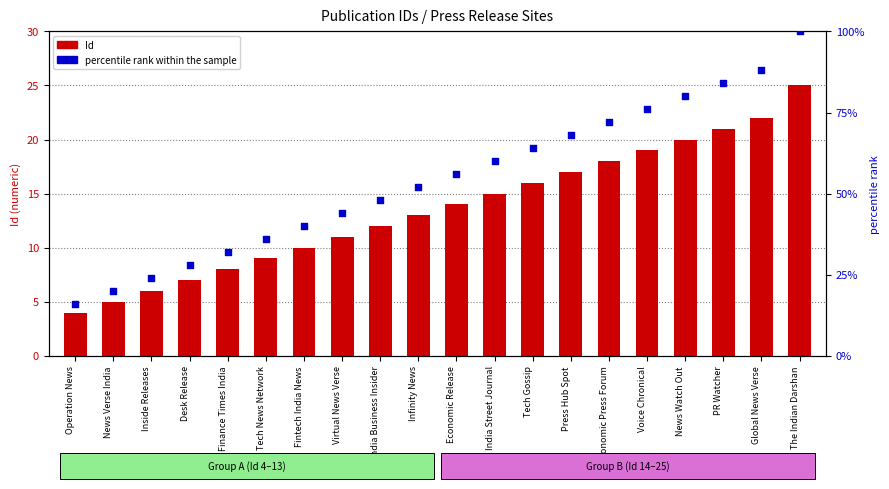

What are all the series names shown in the legend?

Id, percentile rank within the sample